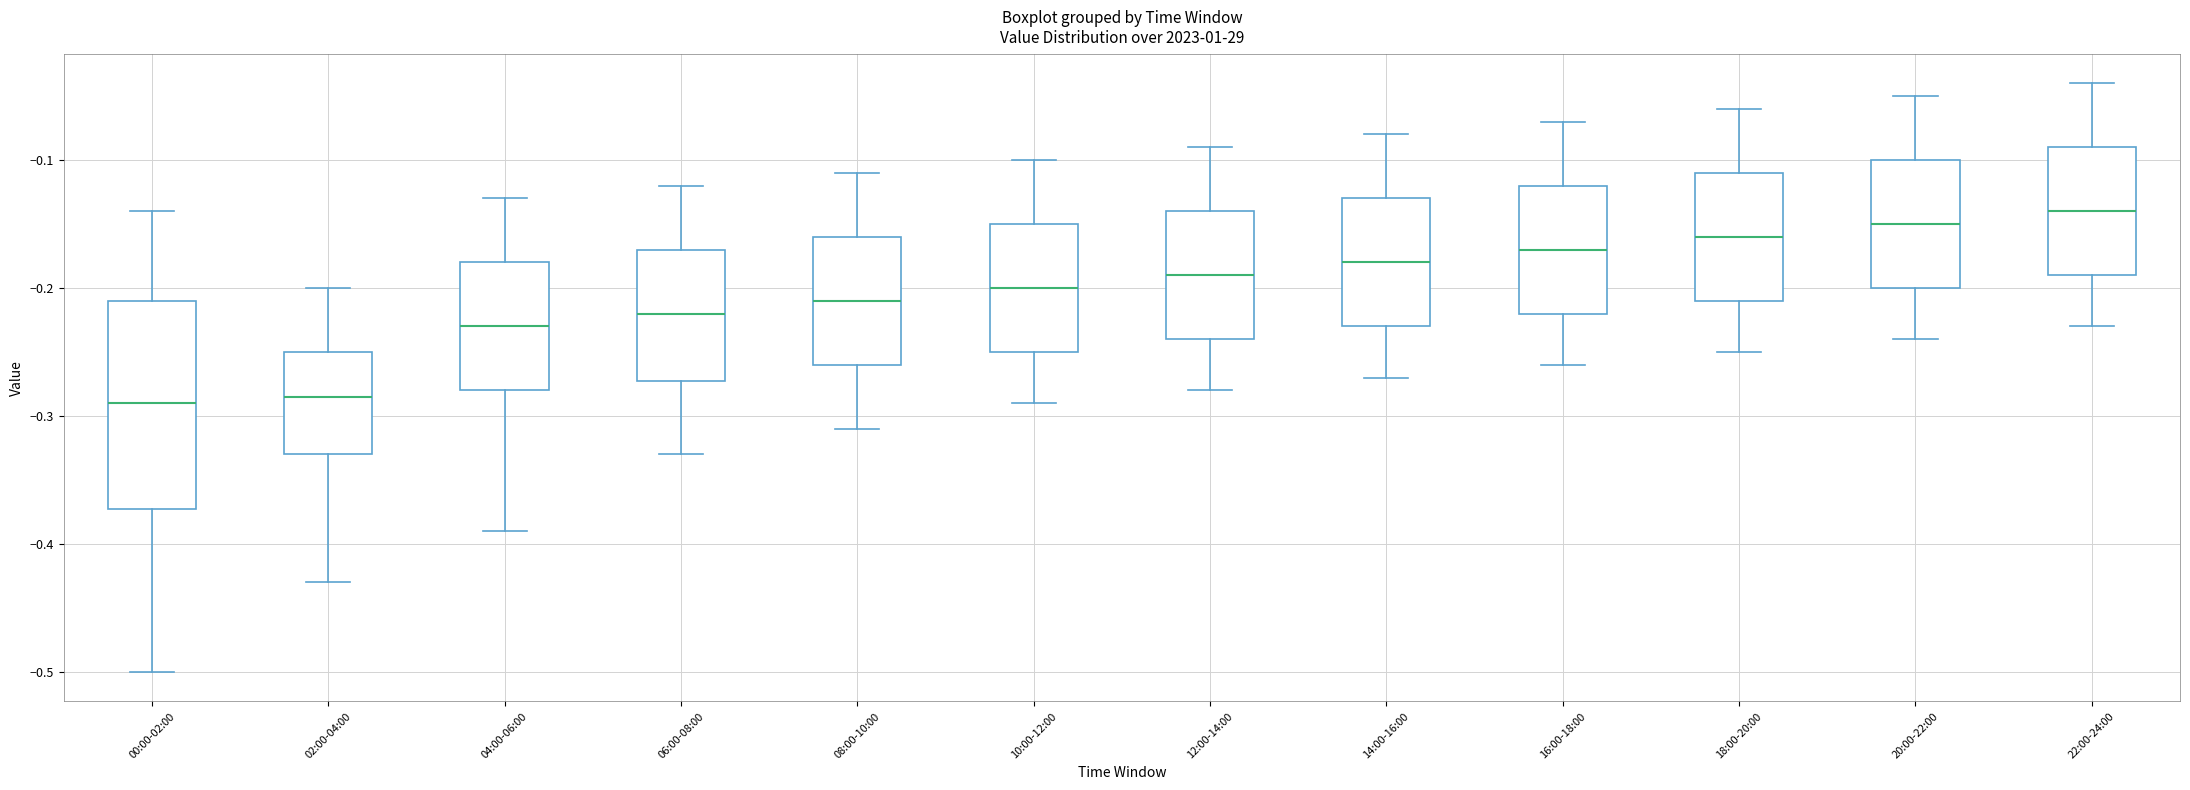

Reading left to right, read every box against the y-axis: the position of its median line, the range the box covers, and the ends of its whiskers. The values are not printed on the chart, so give them approximately, as read against the axis.

00:00-02:00: median -0.29, box -0.37 to -0.21, whiskers -0.50 to -0.14
02:00-04:00: median -0.28, box -0.33 to -0.25, whiskers -0.43 to -0.20
04:00-06:00: median -0.23, box -0.28 to -0.18, whiskers -0.39 to -0.13
06:00-08:00: median -0.22, box -0.27 to -0.17, whiskers -0.33 to -0.12
08:00-10:00: median -0.21, box -0.26 to -0.16, whiskers -0.31 to -0.11
10:00-12:00: median -0.20, box -0.25 to -0.15, whiskers -0.29 to -0.10
12:00-14:00: median -0.19, box -0.24 to -0.14, whiskers -0.28 to -0.09
14:00-16:00: median -0.18, box -0.23 to -0.13, whiskers -0.27 to -0.08
16:00-18:00: median -0.17, box -0.22 to -0.12, whiskers -0.26 to -0.07
18:00-20:00: median -0.16, box -0.21 to -0.11, whiskers -0.25 to -0.06
20:00-22:00: median -0.15, box -0.20 to -0.10, whiskers -0.24 to -0.05
22:00-24:00: median -0.14, box -0.19 to -0.09, whiskers -0.23 to -0.04